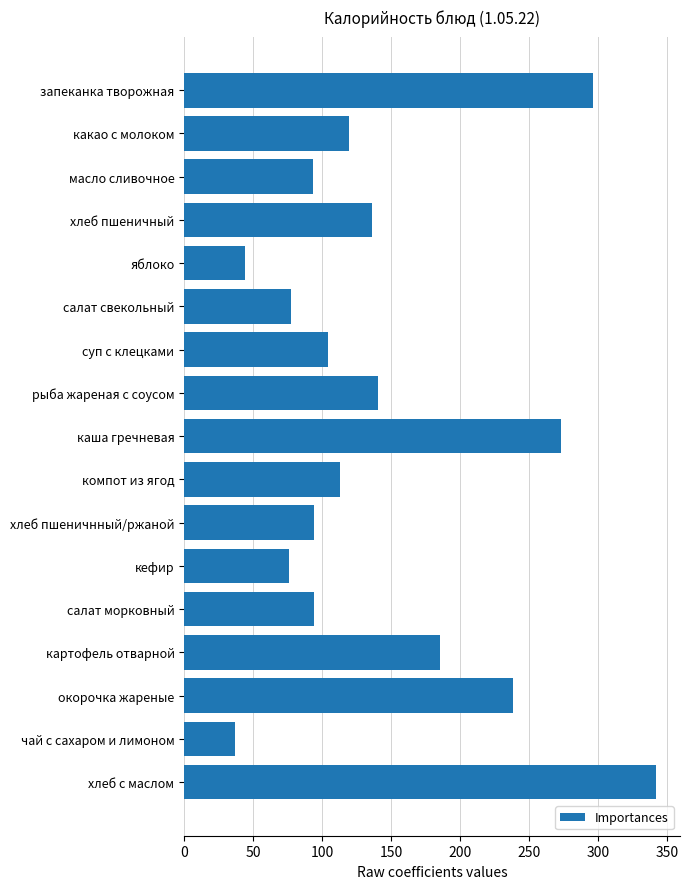

What is the label of the 17th bar from the top?

хлеб с маслом